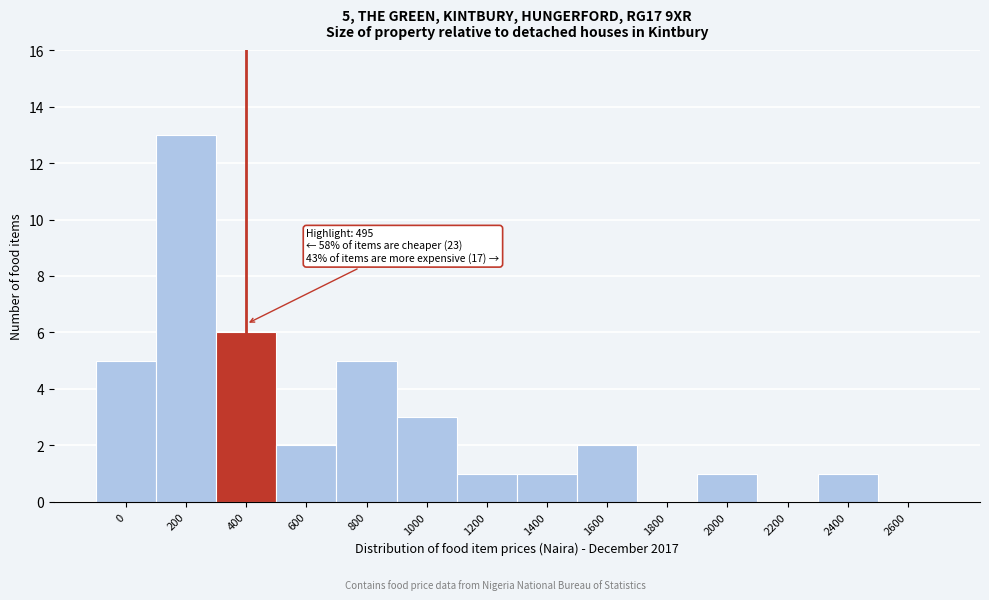

Reading left to right, what are all the values shown in this chart?

0=5	200=13	400=6	600=2	800=5	1000=3	1200=1	1400=1	1600=2	1800=0	2000=1	2200=0	2400=1	2600=0